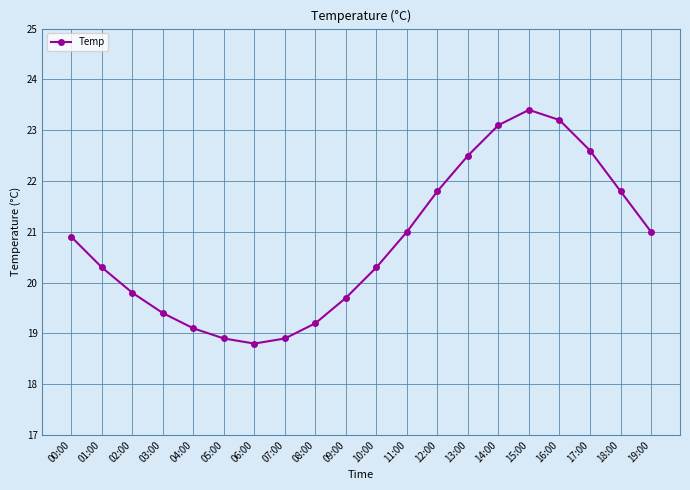

What is the sum of the values at 04:00 and 15:00?

42.5